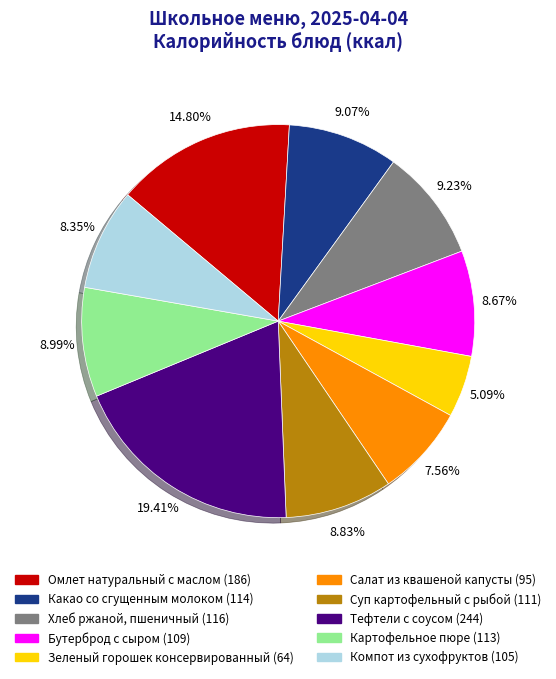

To the nearest percent, what is the difference between the largest and smallest slice percentages?

14%